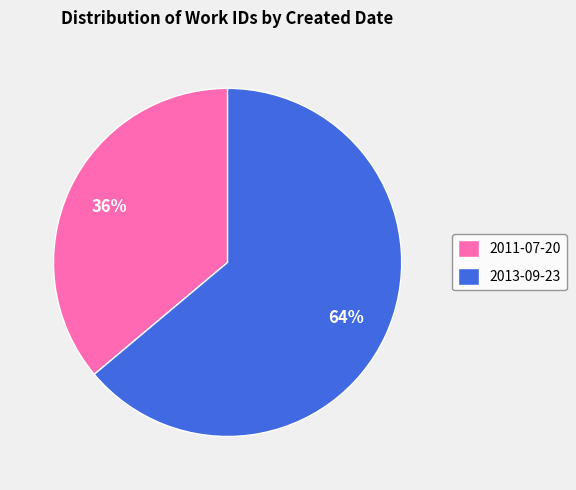

What is the ratio of the value at 2011-07-20 to the value at 2013-09-23?

0.6